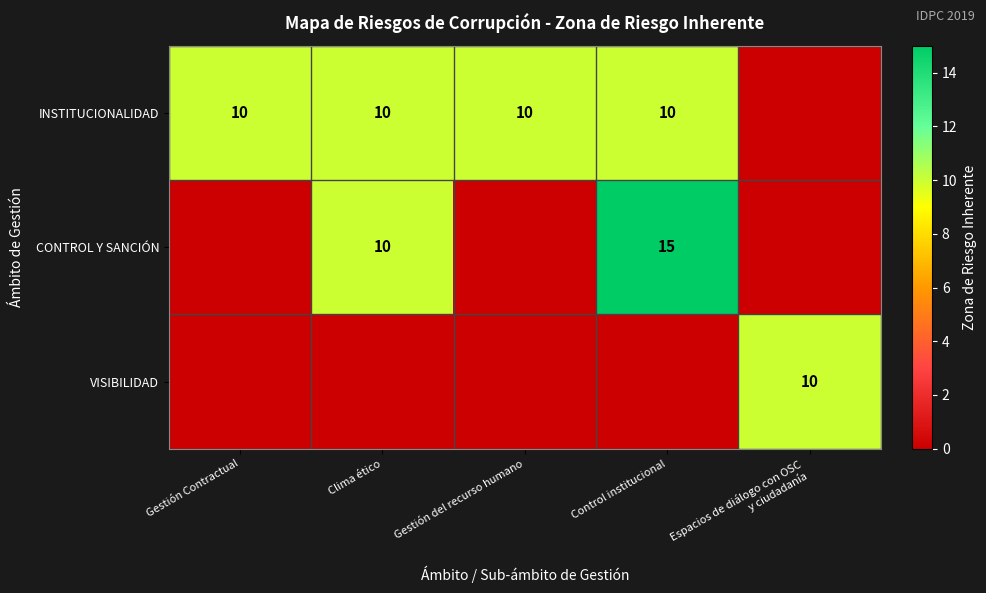

True or false: INSTITUCIONALIDAD has a value of 10 at Clima ético.

True